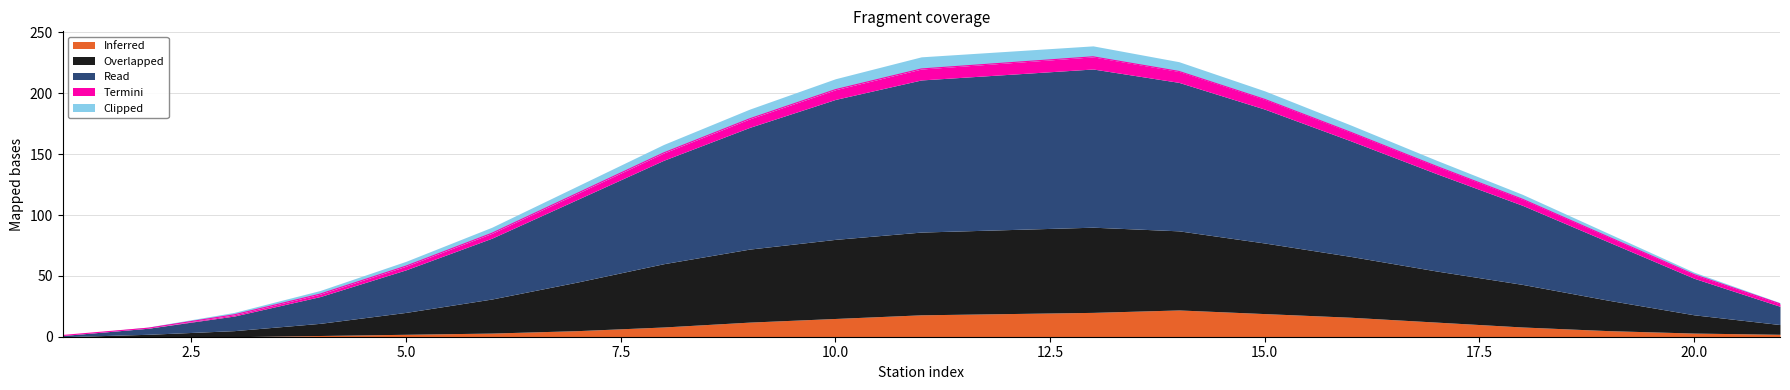

True or false: Read and Overlapped cross at least once.

False